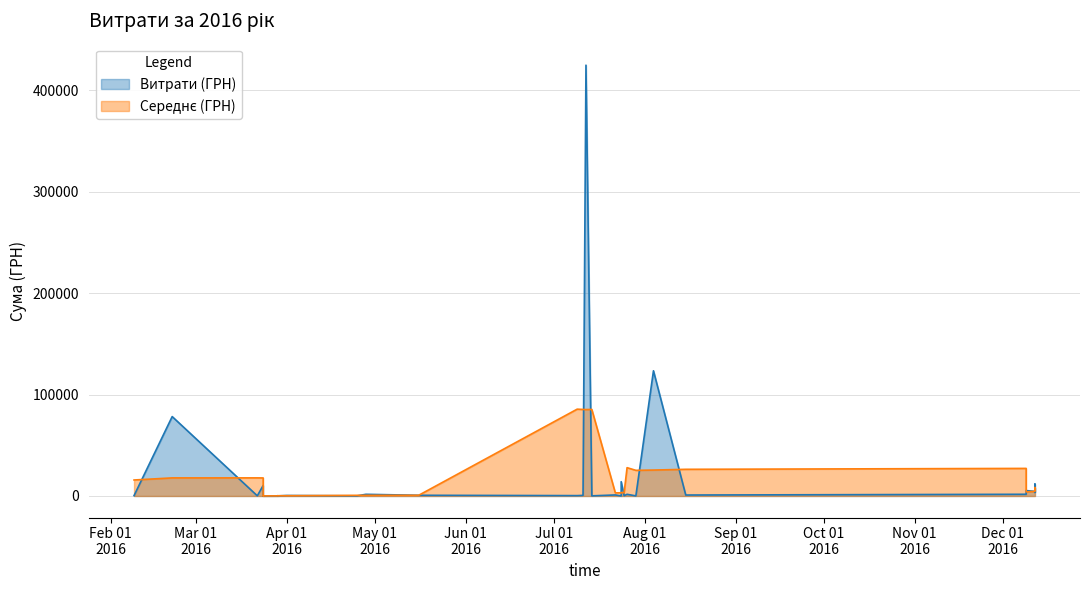

List the labels in order of value, smallest first.

5, 7, 25, 4, 6, 8, 11, 29, 10, 13, 23, 16, 3, 9, 12, 15, 22, 27, 1, 19, 14, 20, 18, 30, 24, 17, 28, 32, 36, 34, 33, 35, 39, 37, 2, 38, 26, 0, 31, 21